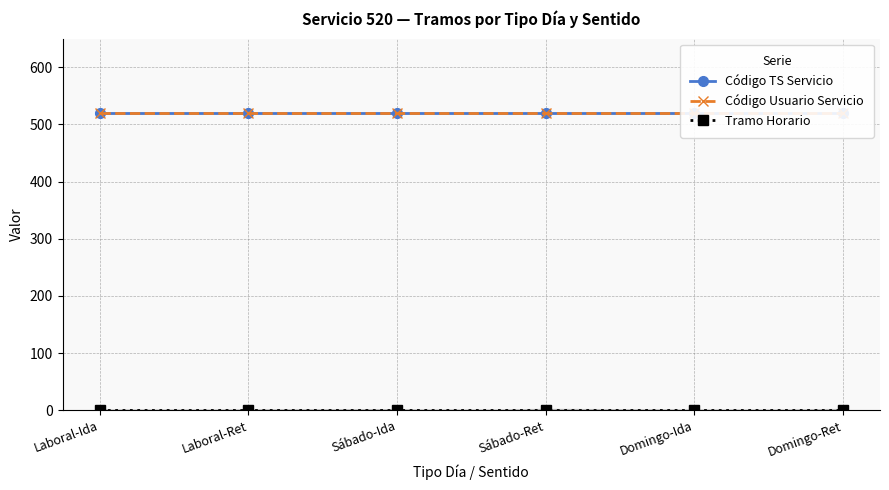

Is it true that Tramo Horario equals 1 at Domingo-Ret?

True